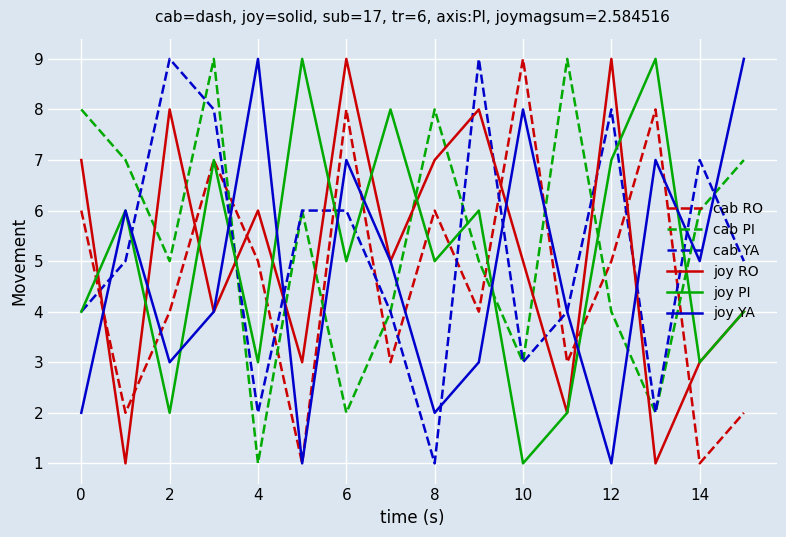

How many lines are shown in the chart?

6